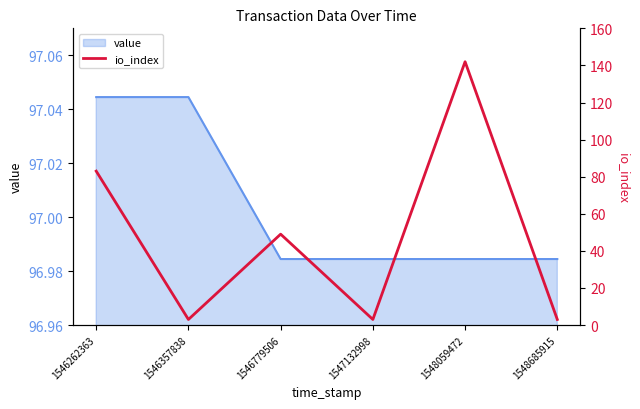

Where is the data nearest to the value 72?

1546262363